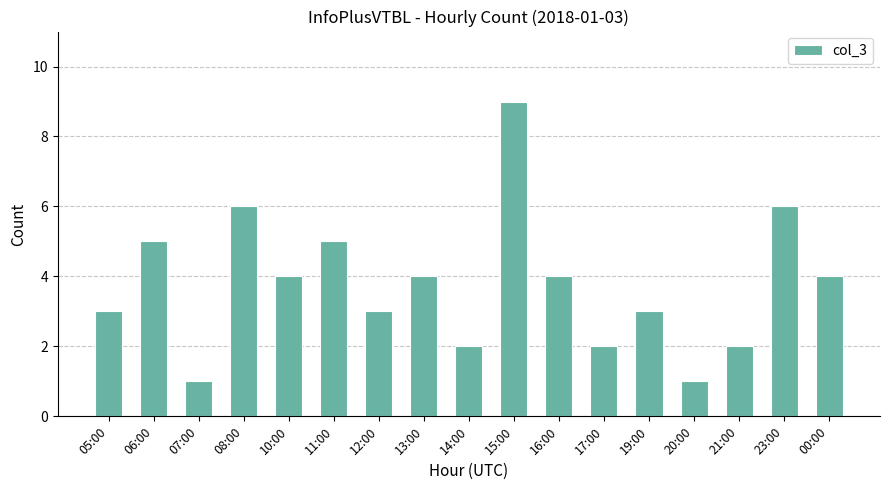

How many bars are there in total?

17